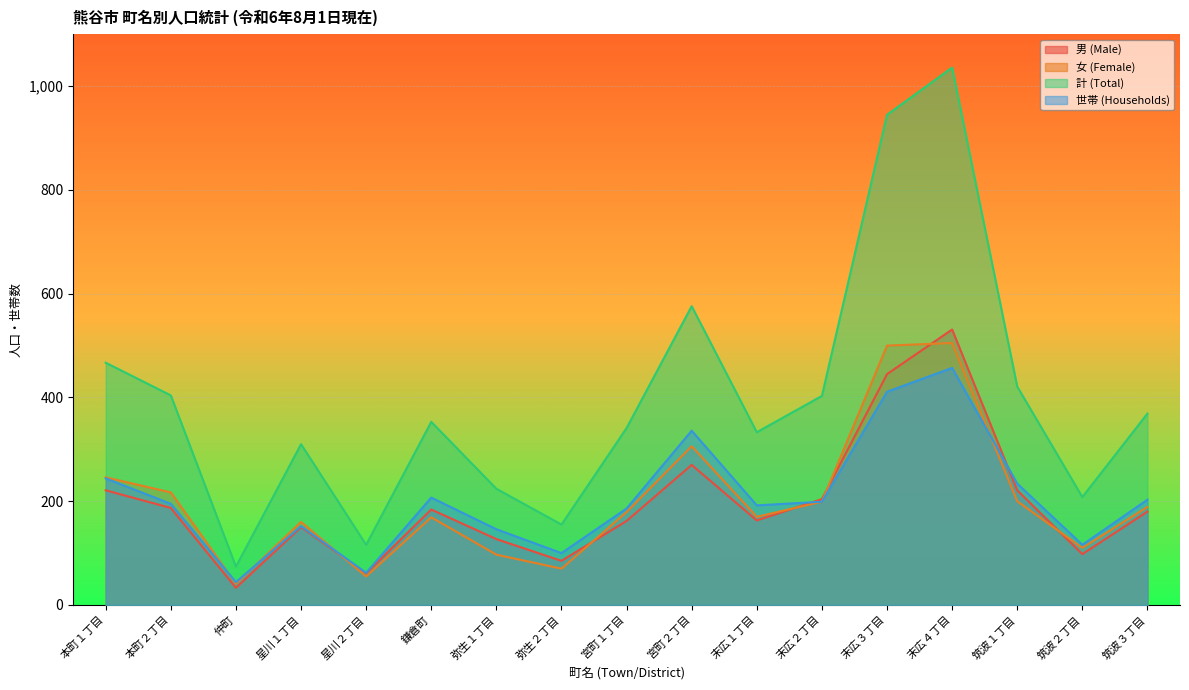

Which series changed the most between 本町１丁目 and 宮町１丁目?

計 (Total)